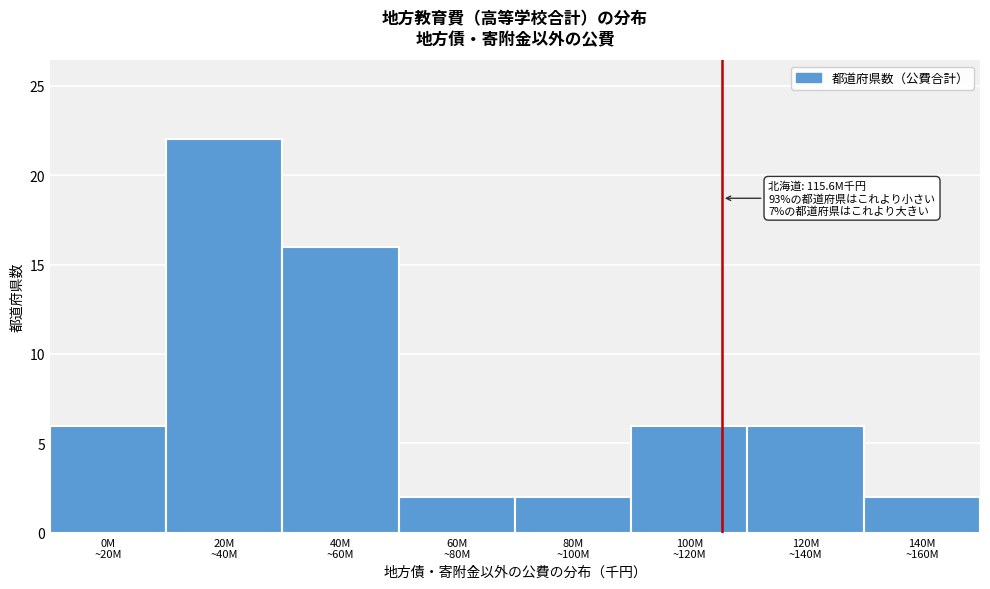

Reading right to left, what are all the values shown in this chart?

2	6	6	2	2	16	22	6